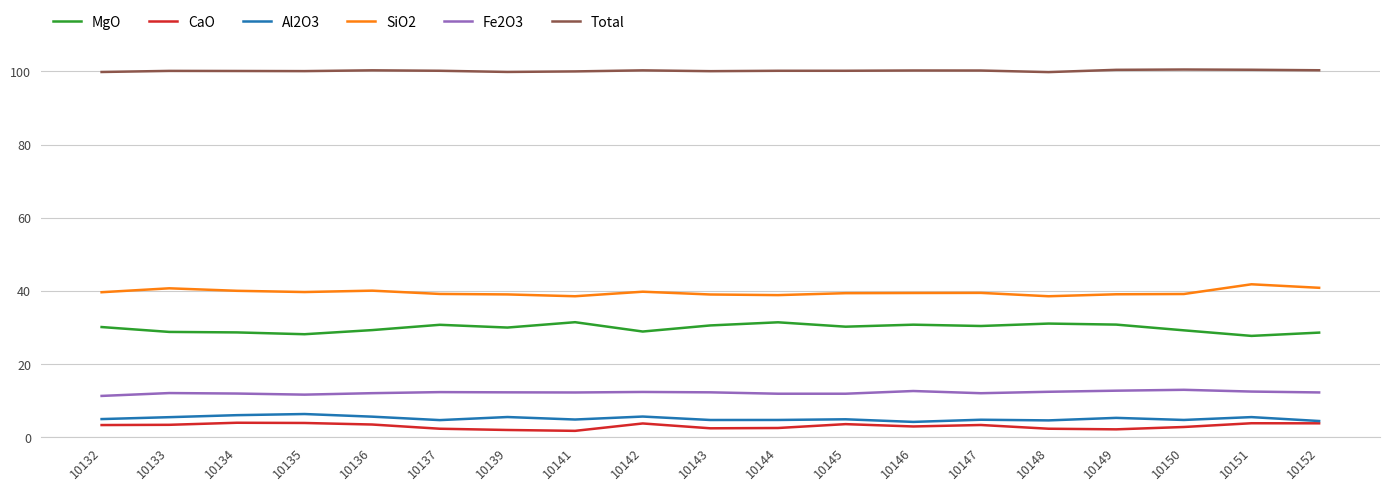

What is the spread (max minus min) of values at 10136?

96.8